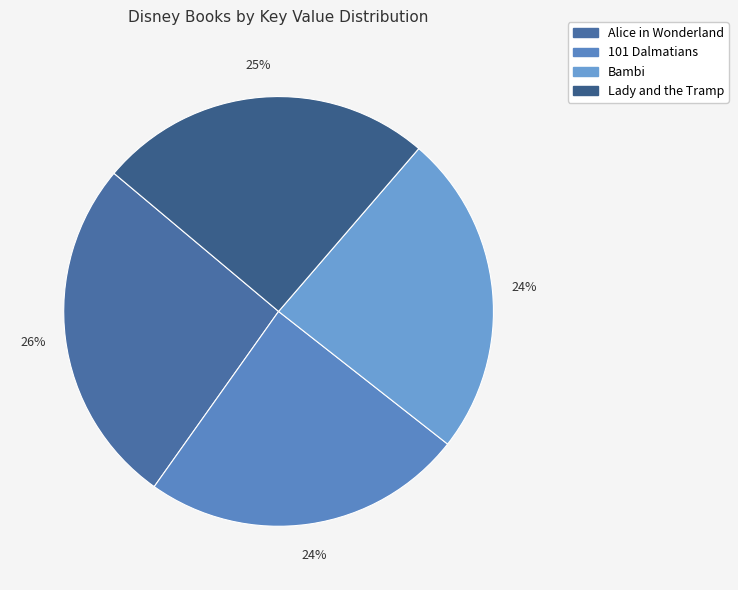

Does Lady and the Tramp represent more than half of the total?

No